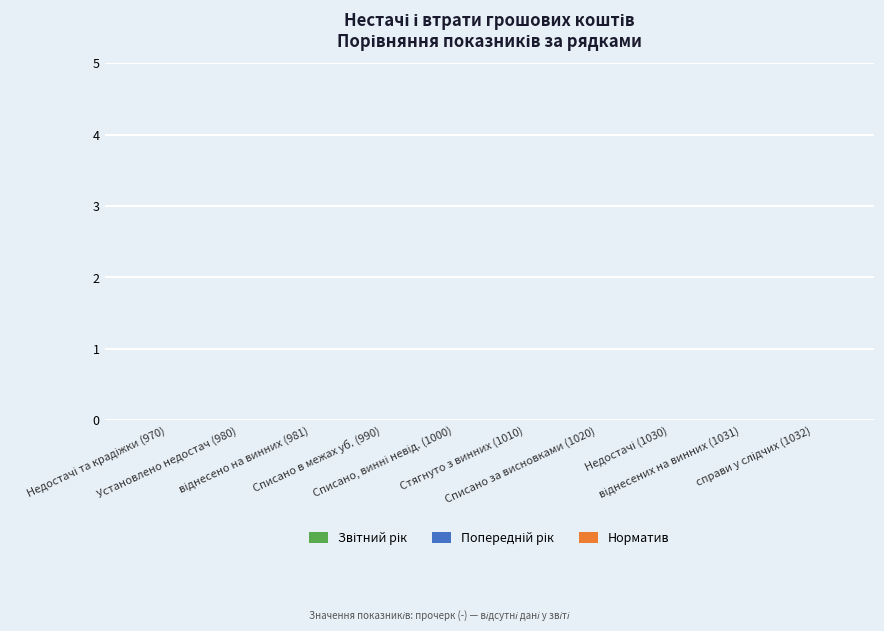

At which category does the chart reach its minimum across all series?

970